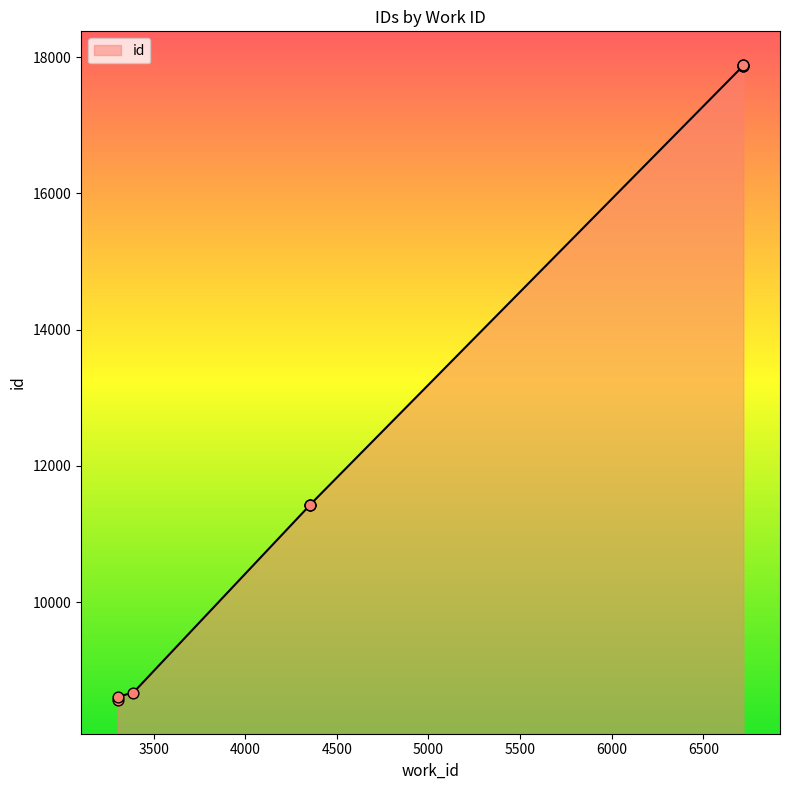

Which has a higher value, 4352 or 6718?

6718